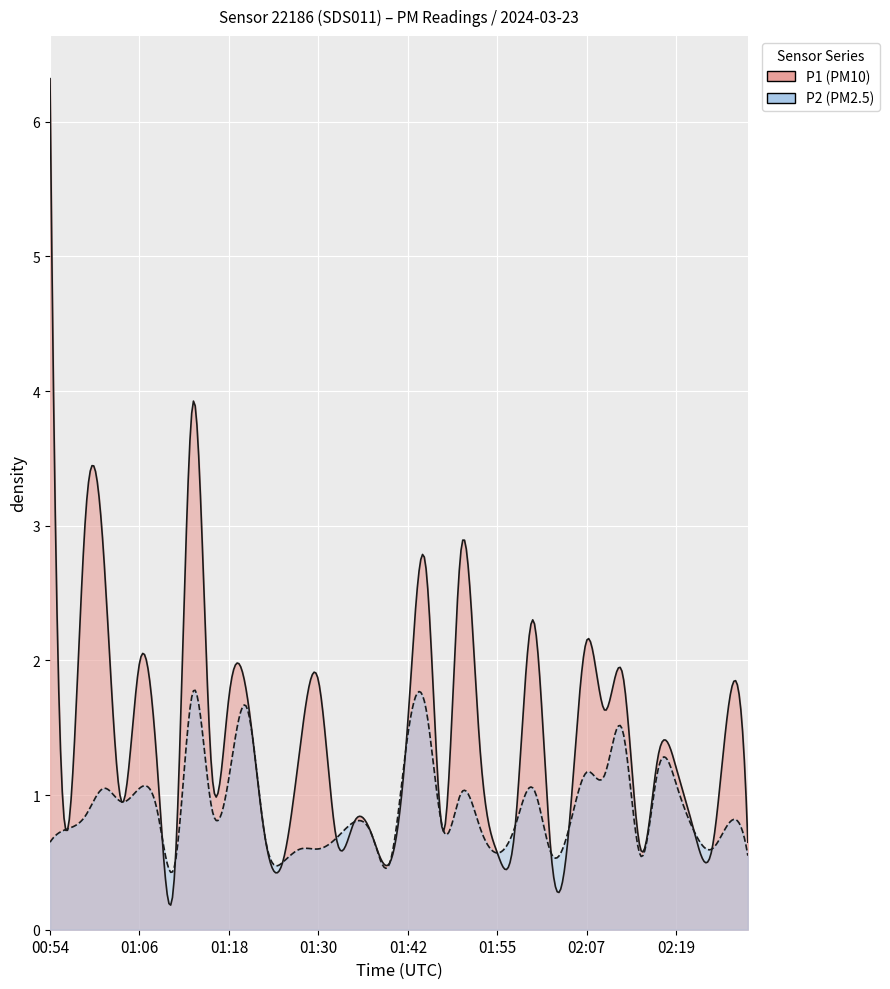

Which series changed the most between 01:45 and 02:02?

P1